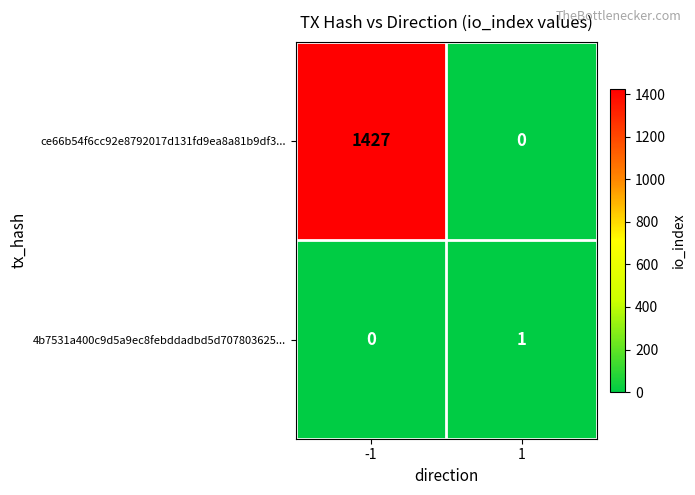

At which category is the sum across all series the highest?

-1